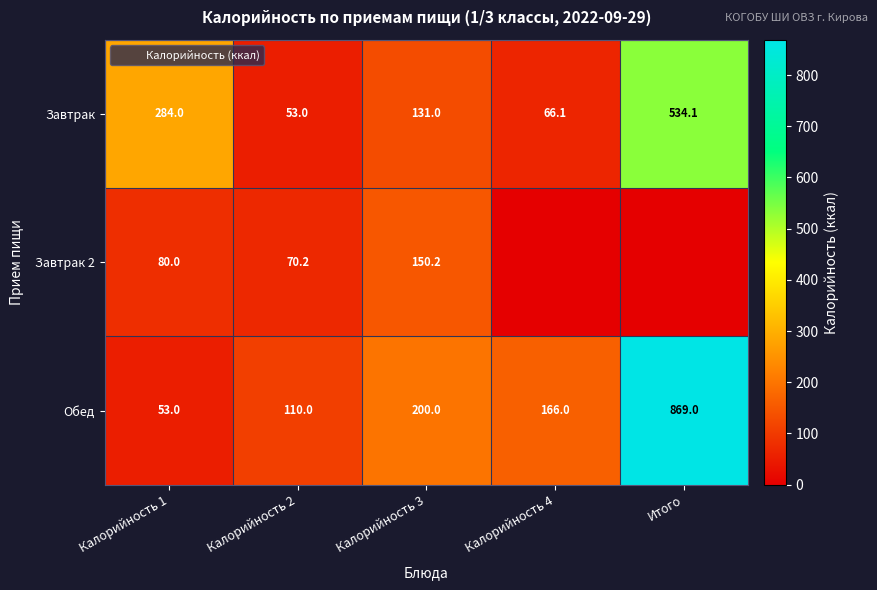

What is the difference between the maximum and second lowest values in the Обед series?

759.0